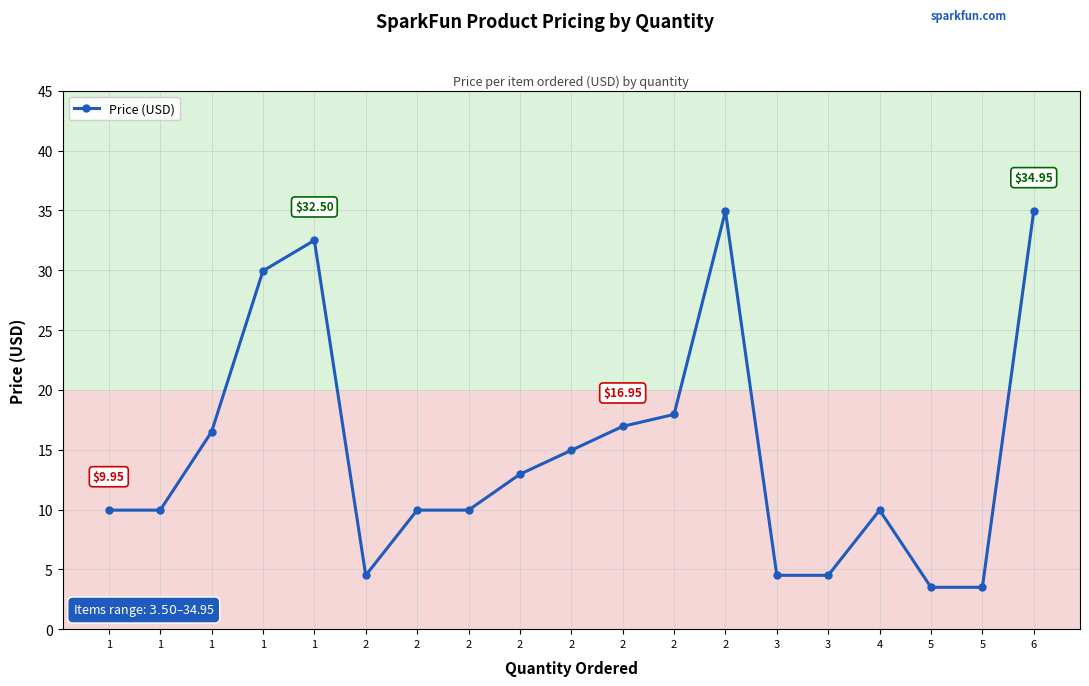

How many data points are less than 9?

5